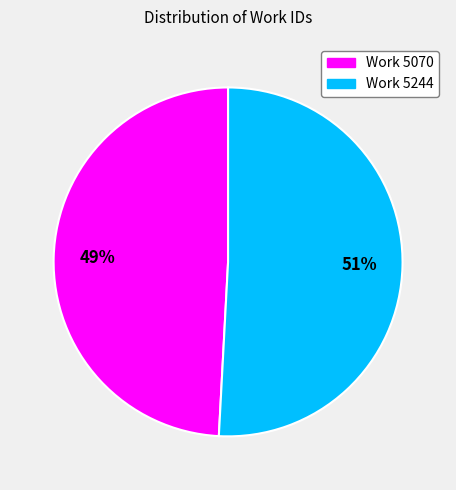

To the nearest percent, what is the difference between the Work 5070 and Work 5244 slice percentages?

2%